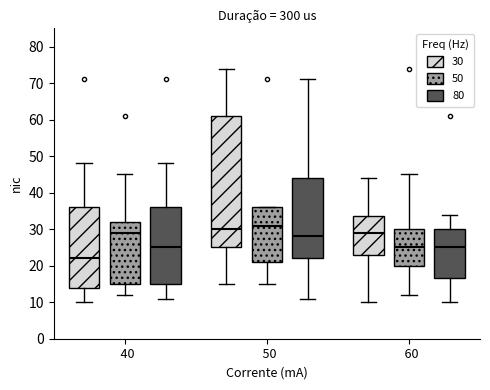

Reading left to right, transcribe this box plot: for each box, give where its median line is, the range the box spans, and where its two whiskers end, as read against the y-axis. The values are not printed on the chart, so give them approximately, as read against the axis.

40 (30): median 22, box 14 to 36, whiskers 10 to 48
40 (50): median 29, box 15 to 32, whiskers 12 to 45
40 (80): median 25, box 15 to 36, whiskers 11 to 48
50 (30): median 30, box 25 to 61, whiskers 15 to 74
50 (50): median 31, box 21 to 36, whiskers 15 to 36
50 (80): median 28, box 22 to 44, whiskers 11 to 71
60 (30): median 29, box 23 to 34, whiskers 10 to 44
60 (50): median 25, box 20 to 30, whiskers 12 to 45
60 (80): median 25, box 17 to 30, whiskers 10 to 34